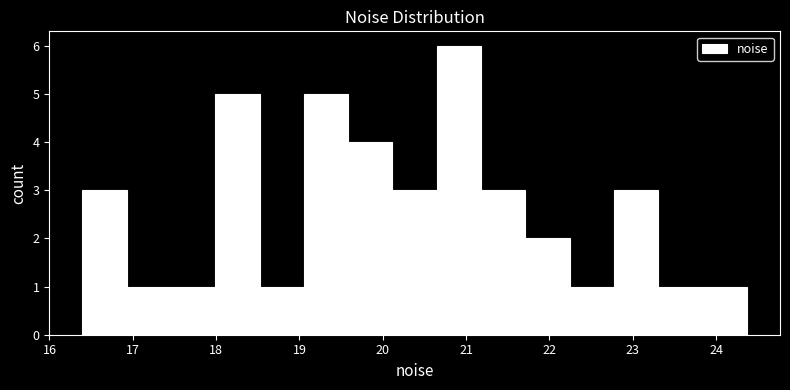

What is the height of the bar covering 19.1 to 19.6 on the x-axis? Neither the bar edges nor the heights are printed on the chart, so give them approximately, as read against the axes.

5